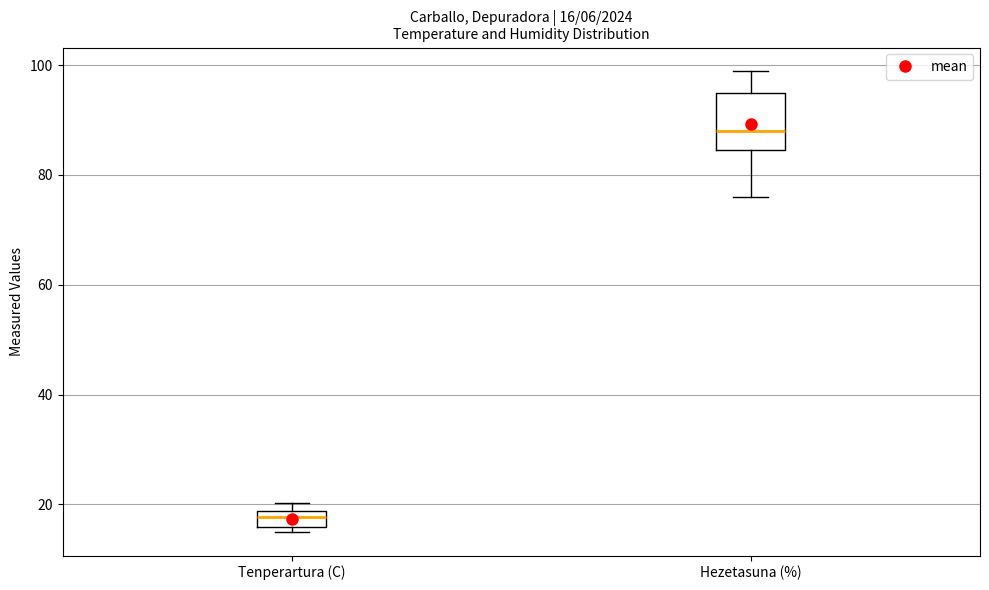

Comparing the boxes themselves (not the whiskers), which one is the tallest?

Hezetasuna (%)